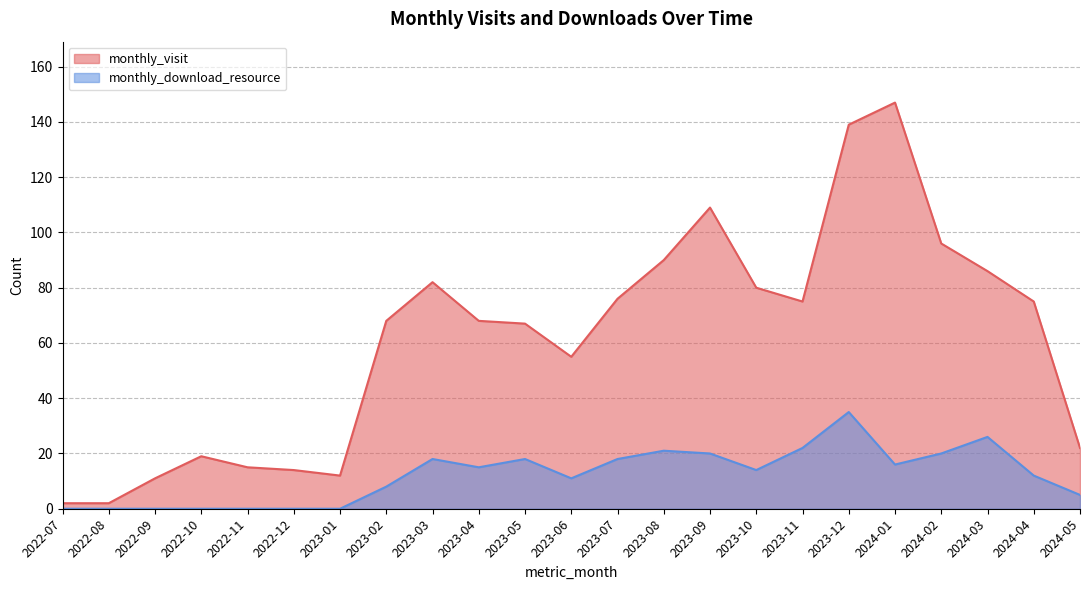

What are all the series names shown in the legend?

monthly_visit, monthly_download_resource